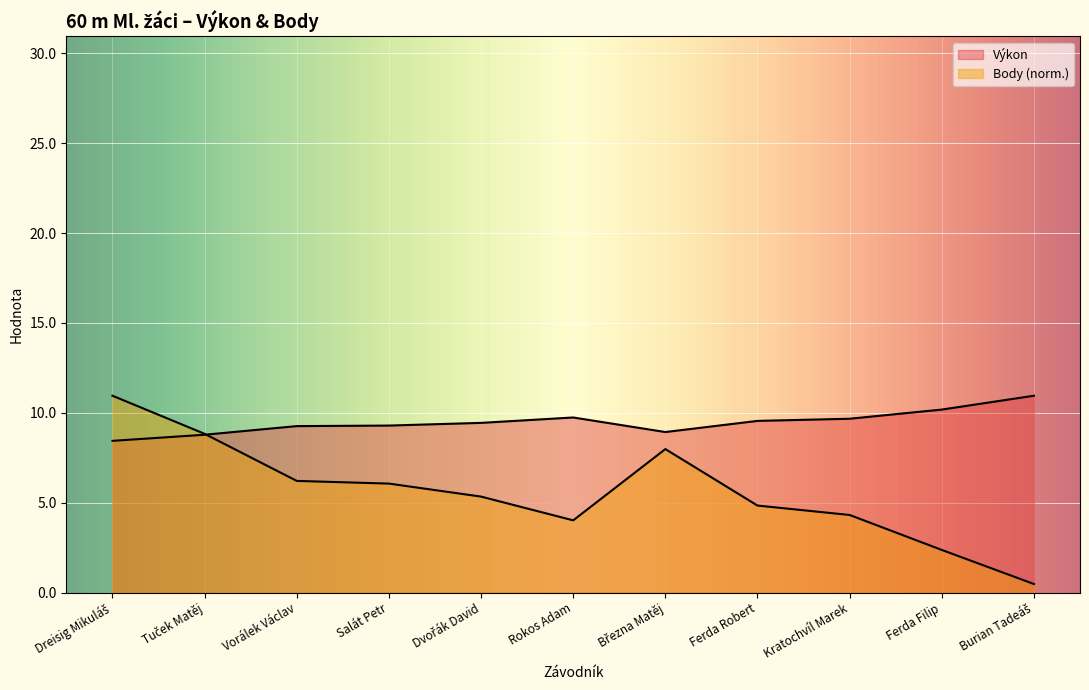

Is it true that Výkon equals 10.9 at Burian Tadeáš?

True